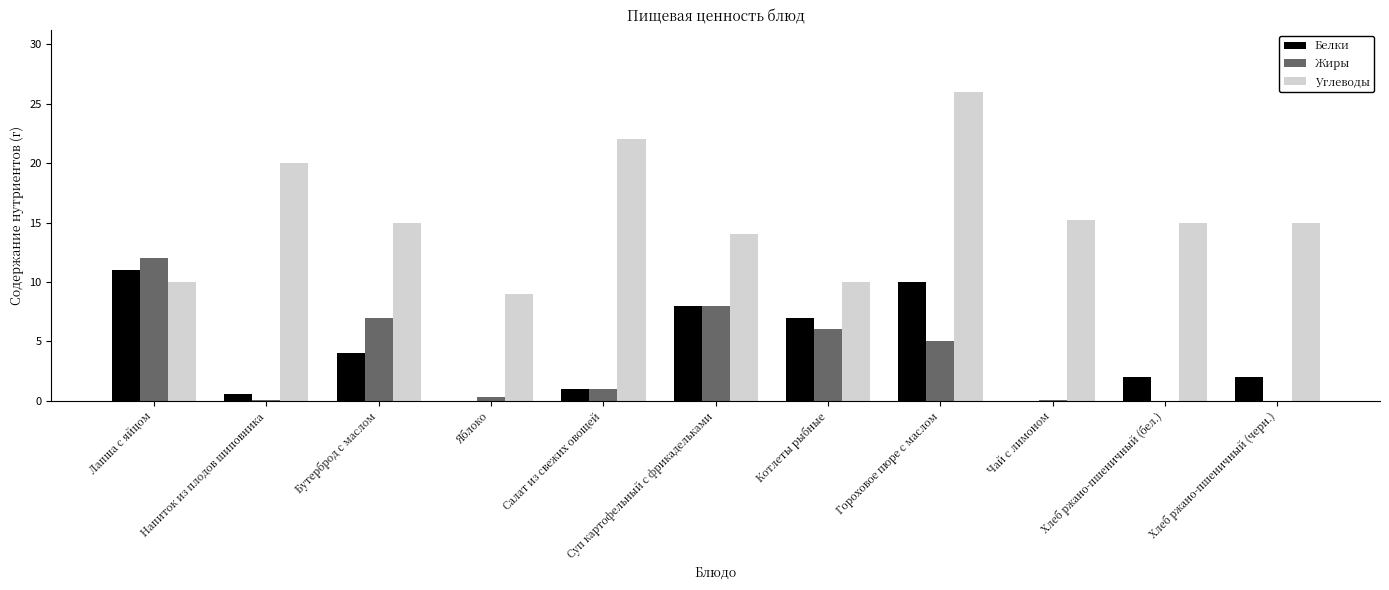

What is the sum of the Белки values at Суп картофельный с фрикадельками and Хлеб ржано-пшеничный (черн.)?

10.0